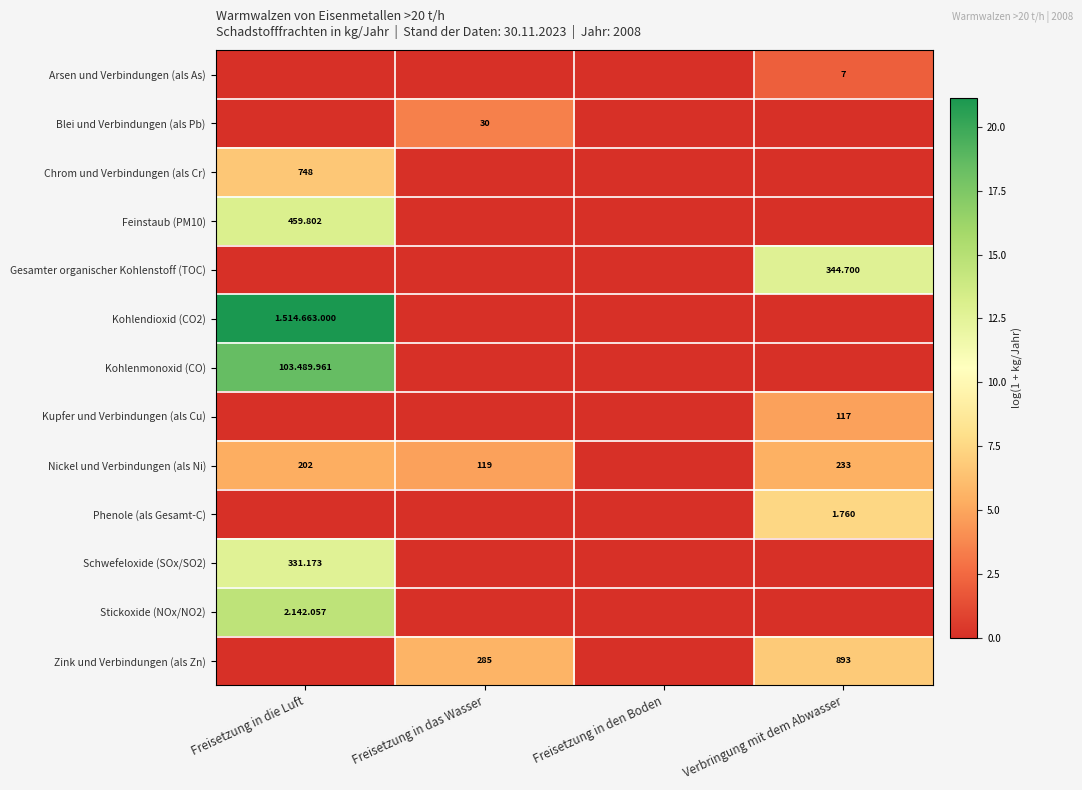

How many positive values does the Phenole (als Gesamt-C) series have?

1